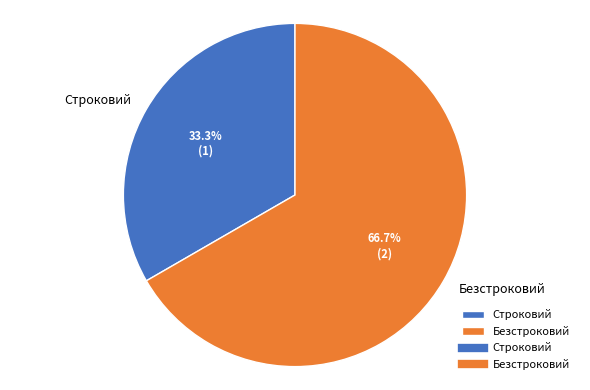

Approximately how many times larger is the value at Строковий compared to Безстроковий?

0.5